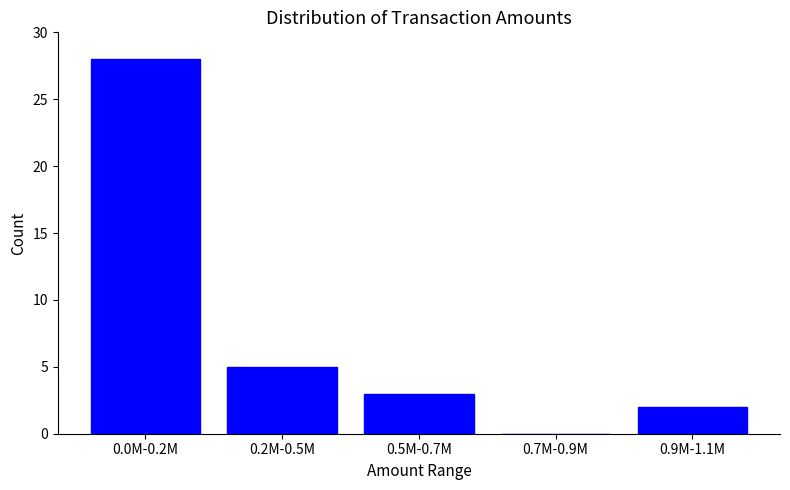

Reading left to right, extract all data points from this chart.

0.0M-0.2M=28	0.2M-0.5M=5	0.5M-0.7M=3	0.7M-0.9M=0	0.9M-1.1M=2